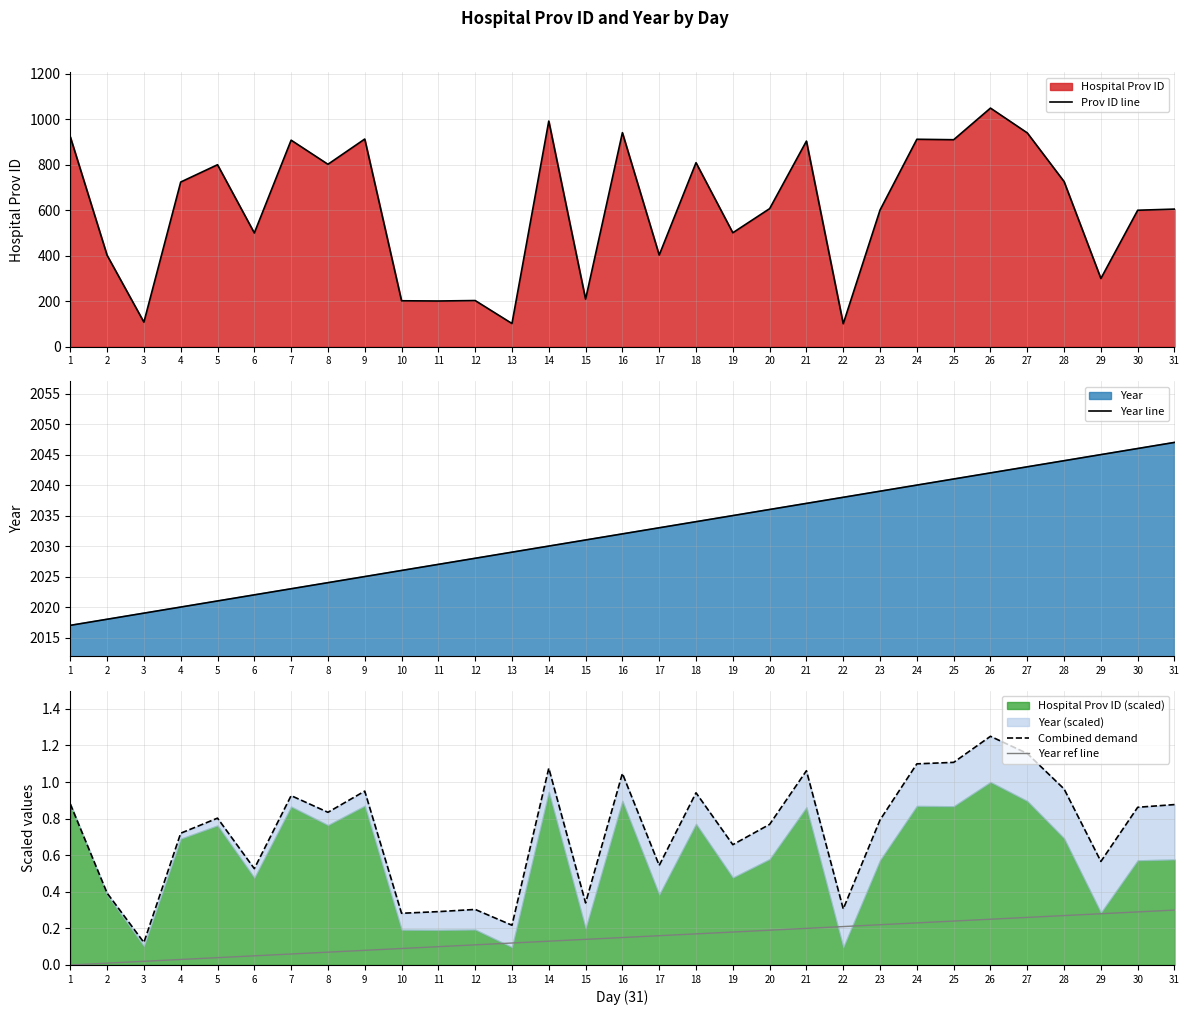

Does the chart have visible grid lines?

Yes